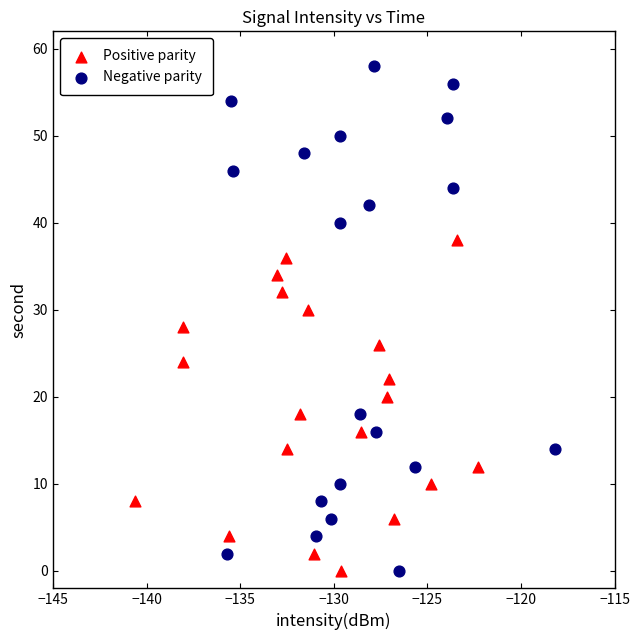

Which series has the largest Y range (max minus min)?

Negative parity